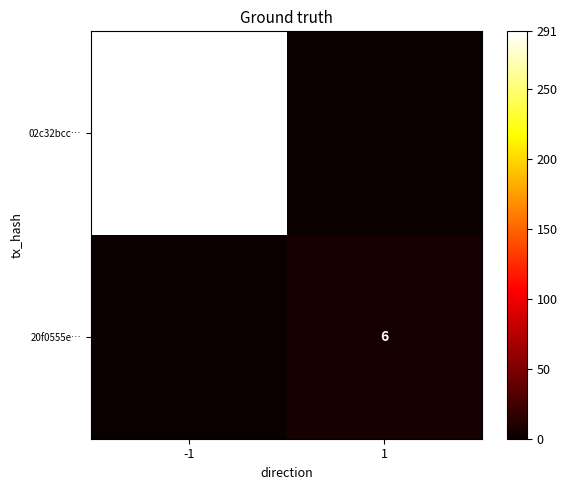

Is it true that 20f0555e… equals 6 at 1?

True